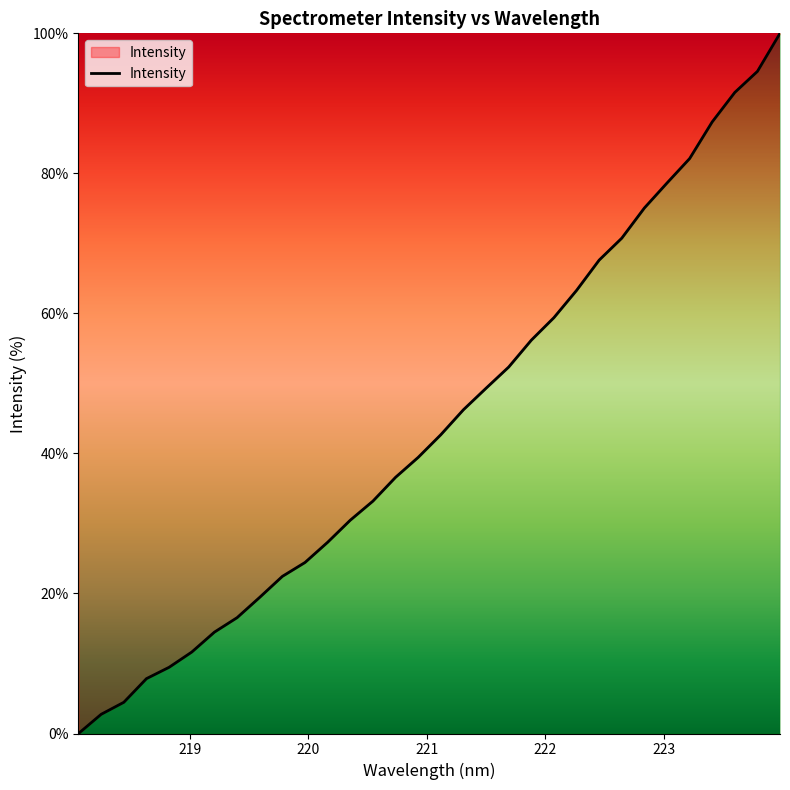

Count the number of categories in the chart.

32